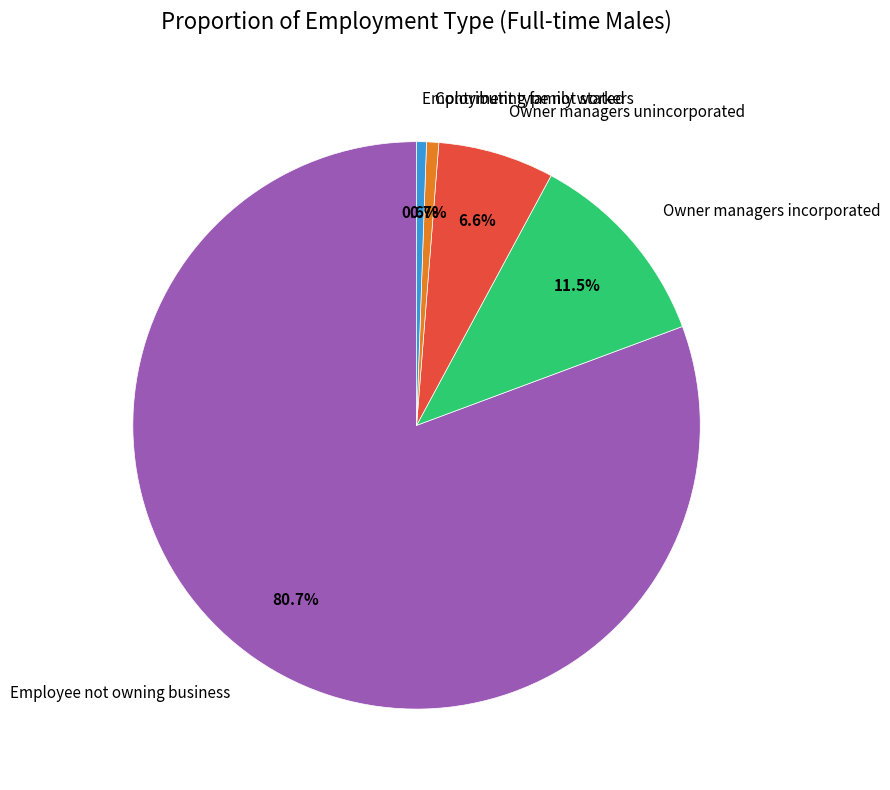

To the nearest percent, what is the difference between the largest and smallest slice percentages?

80%